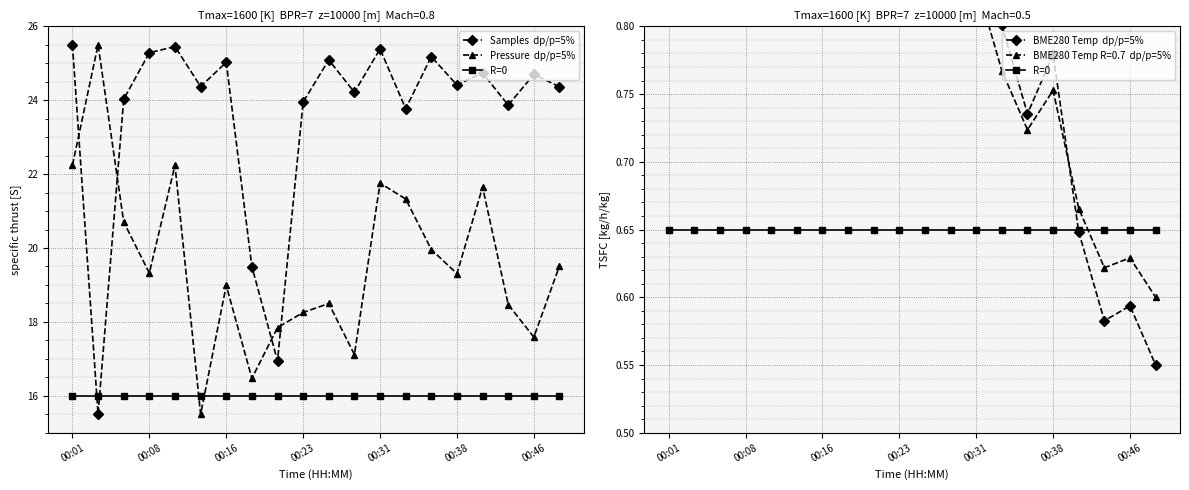

How many data points in Samples  dp/p=5% are less than 24?

6